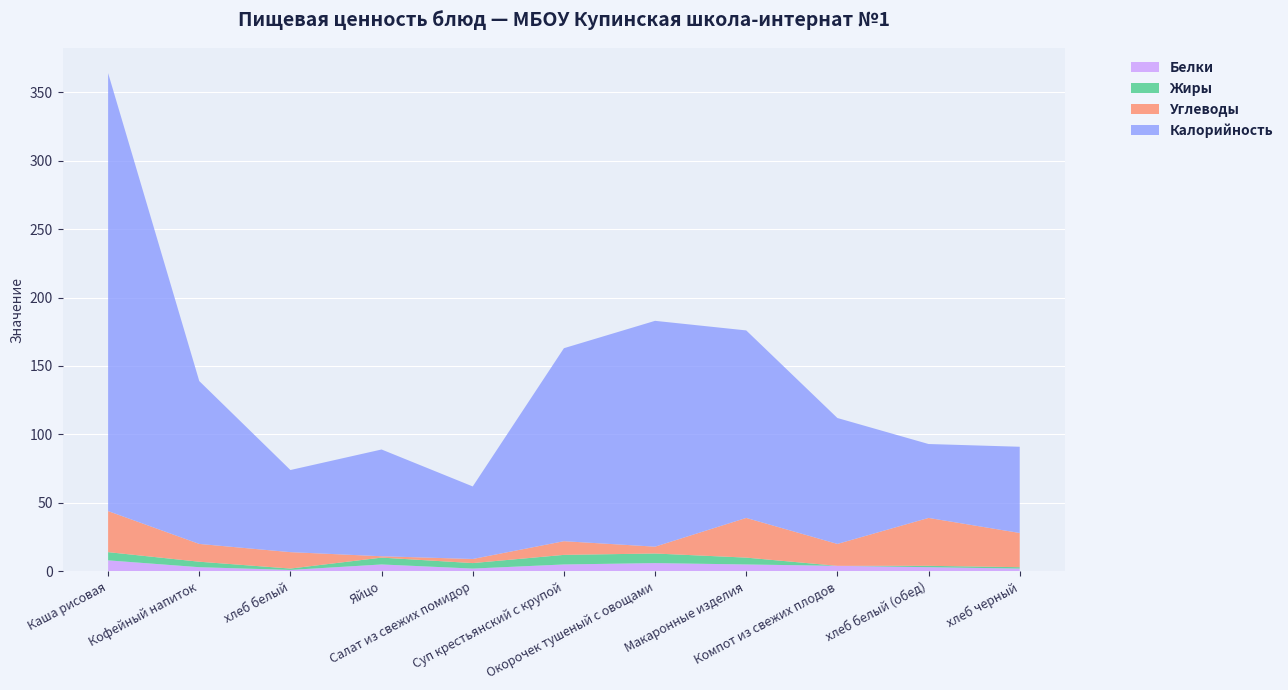

Reading left to right, what are all the values shown in this chart?

Белки: Каша рисовая=8	Кофейный напиток=3	хлеб белый=1	Яйцо=5	Салат из свежих помидор=2	Суп крестьянский с крупой=5	Окорочек тушеный с овощами=6	Макаронные изделия=5	Компот из свежих плодов=4	хлеб белый (обед)=3	хлеб черный=2
Жиры: Каша рисовая=6	Кофейный напиток=4	хлеб белый=1	Яйцо=5	Салат из свежих помидор=4	Суп крестьянский с крупой=7	Окорочек тушеный с овощами=7	Макаронные изделия=5	Компот из свежих плодов=0	хлеб белый (обед)=1	хлеб черный=1
Углеводы: Каша рисовая=30	Кофейный напиток=13	хлеб белый=12	Яйцо=1	Салат из свежих помидор=3	Суп крестьянский с крупой=10	Окорочек тушеный с овощами=5	Макаронные изделия=29	Компот из свежих плодов=16	хлеб белый (обед)=35	хлеб черный=25
Калорийность: Каша рисовая=320	Кофейный напиток=119	хлеб белый=60	Яйцо=78	Салат из свежих помидор=53	Суп крестьянский с крупой=141	Окорочек тушеный с овощами=165	Макаронные изделия=137	Компот из свежих плодов=92	хлеб белый (обед)=54	хлеб черный=63